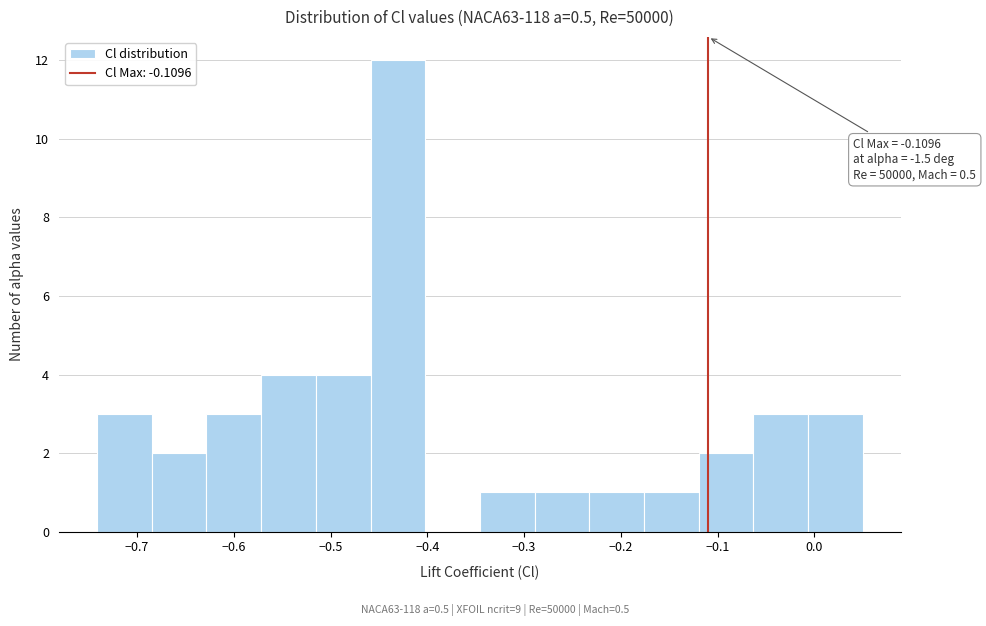

Which range on the x-axis has the tallest bar?

-0.46 to -0.40